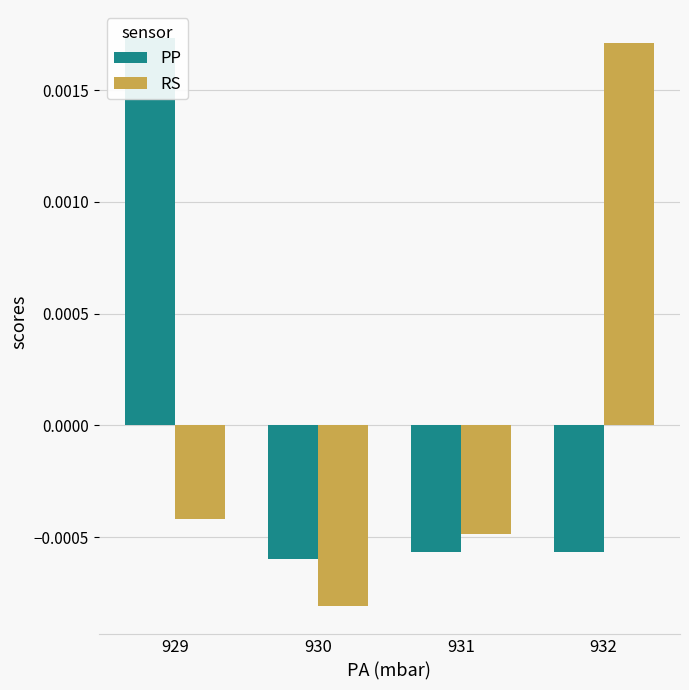

Reading left to right, list all the values displayed in this chart.

PP: 929=0.0	930=-0.0	931=-0.0	932=-0.0
RS: 929=-0.0	930=-0.0	931=-0.0	932=0.0